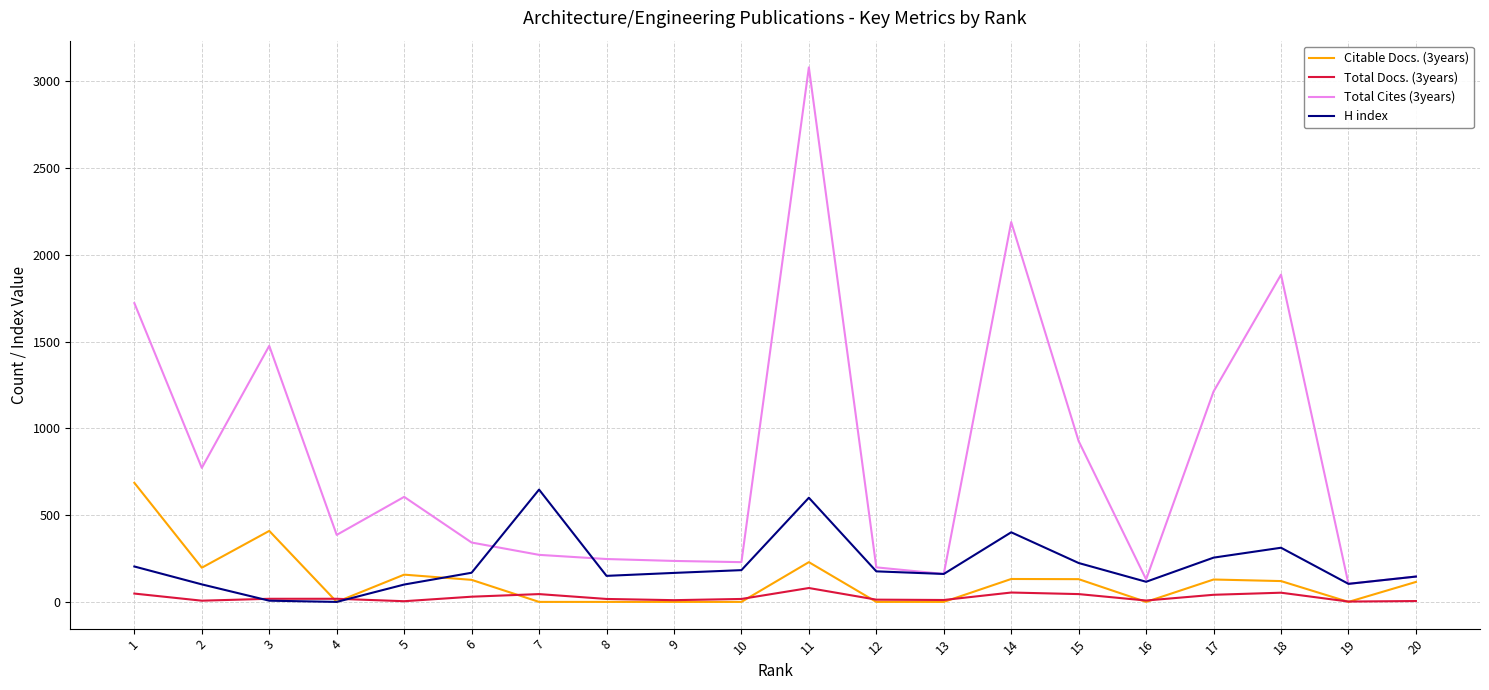

Which series has the widest spread of values?

Total Cites (3years)